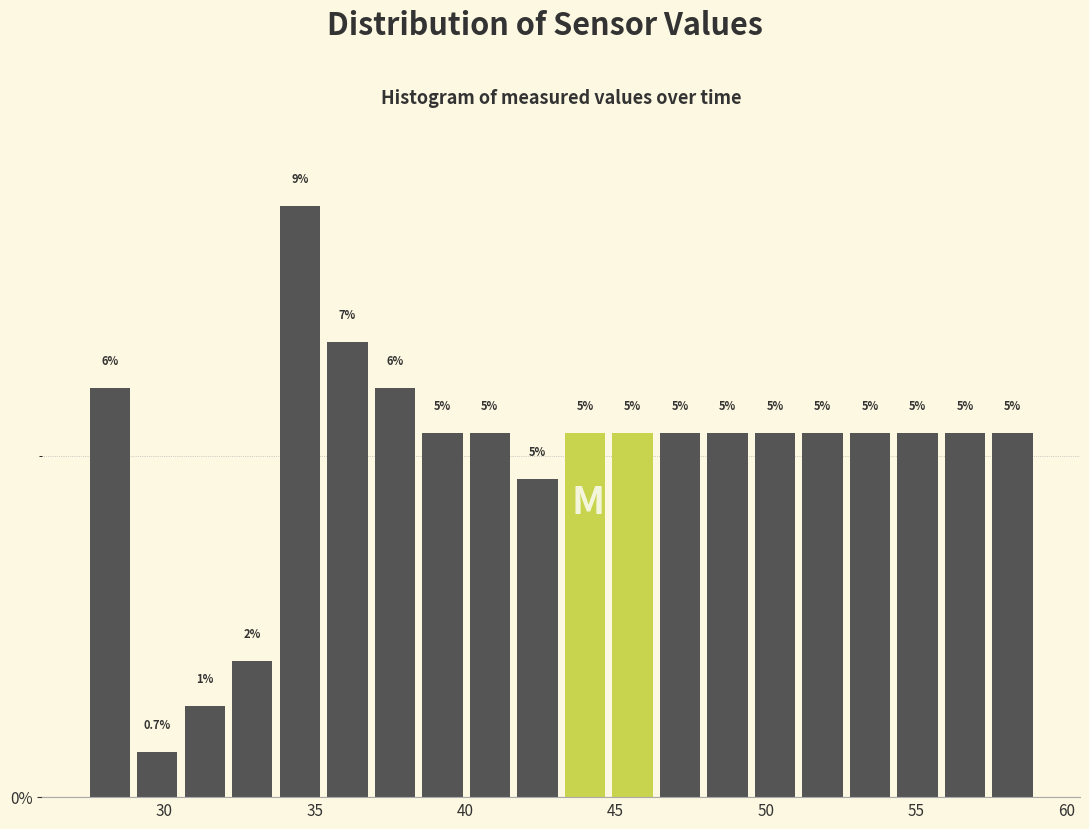

Around what value on the x-axis is the tallest bar? Give the approximate position of its centre, as read against the axis.

34.5